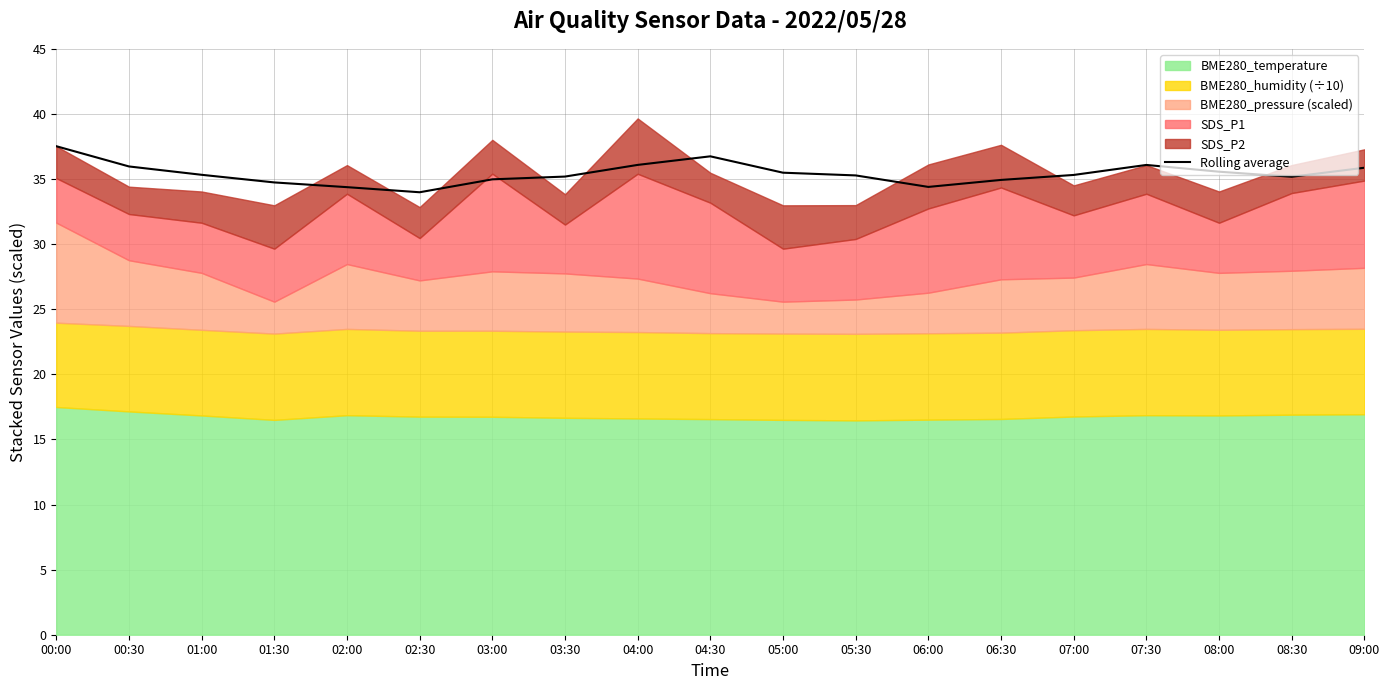

What is the value of the 1st point from the left?

37.5